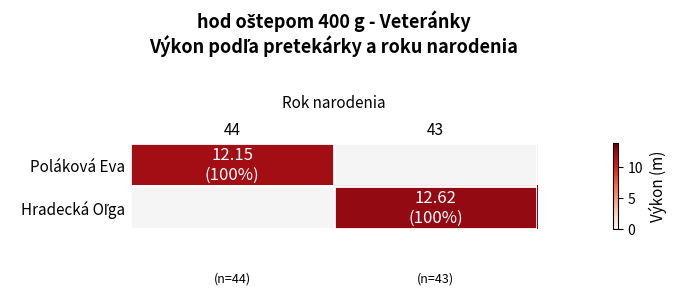

Which series has the largest range (max minus min)?

Poláková Eva